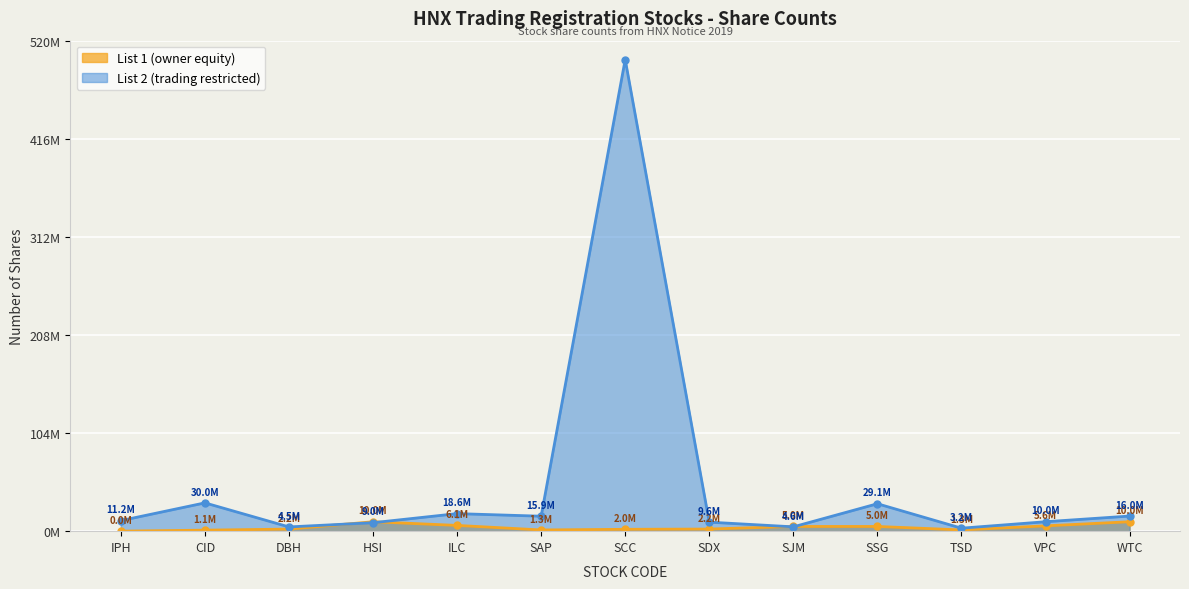

Which series has the largest range (max minus min)?

List 2 (trading restricted)